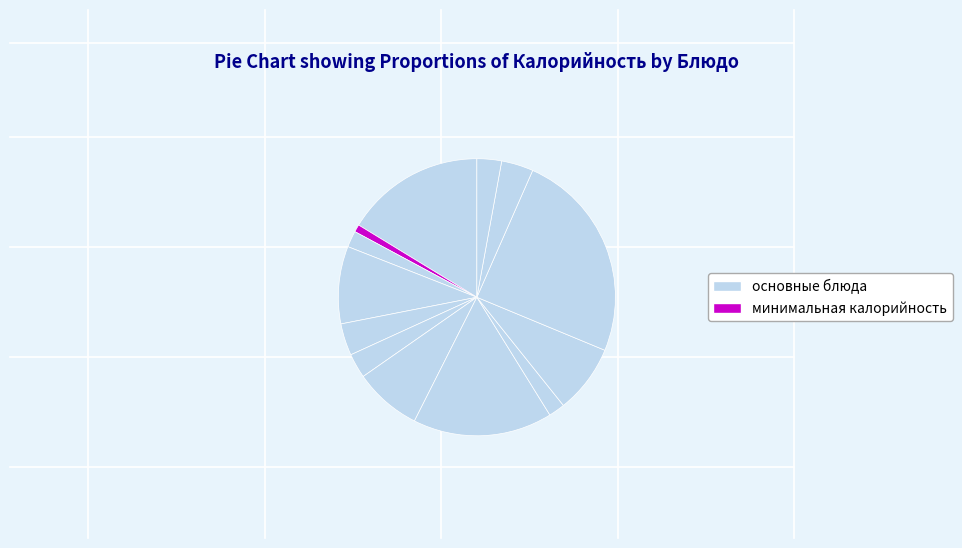

How many slices are in this pie chart?

13